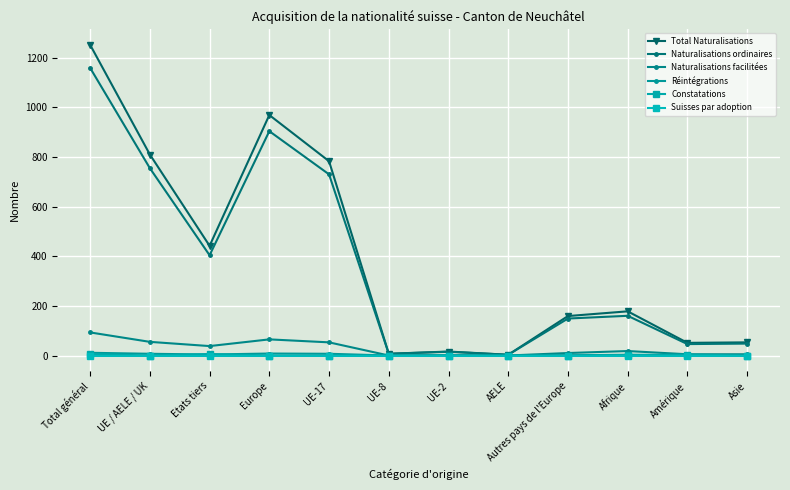

What is the sum of all Total Naturalisations values?

4723